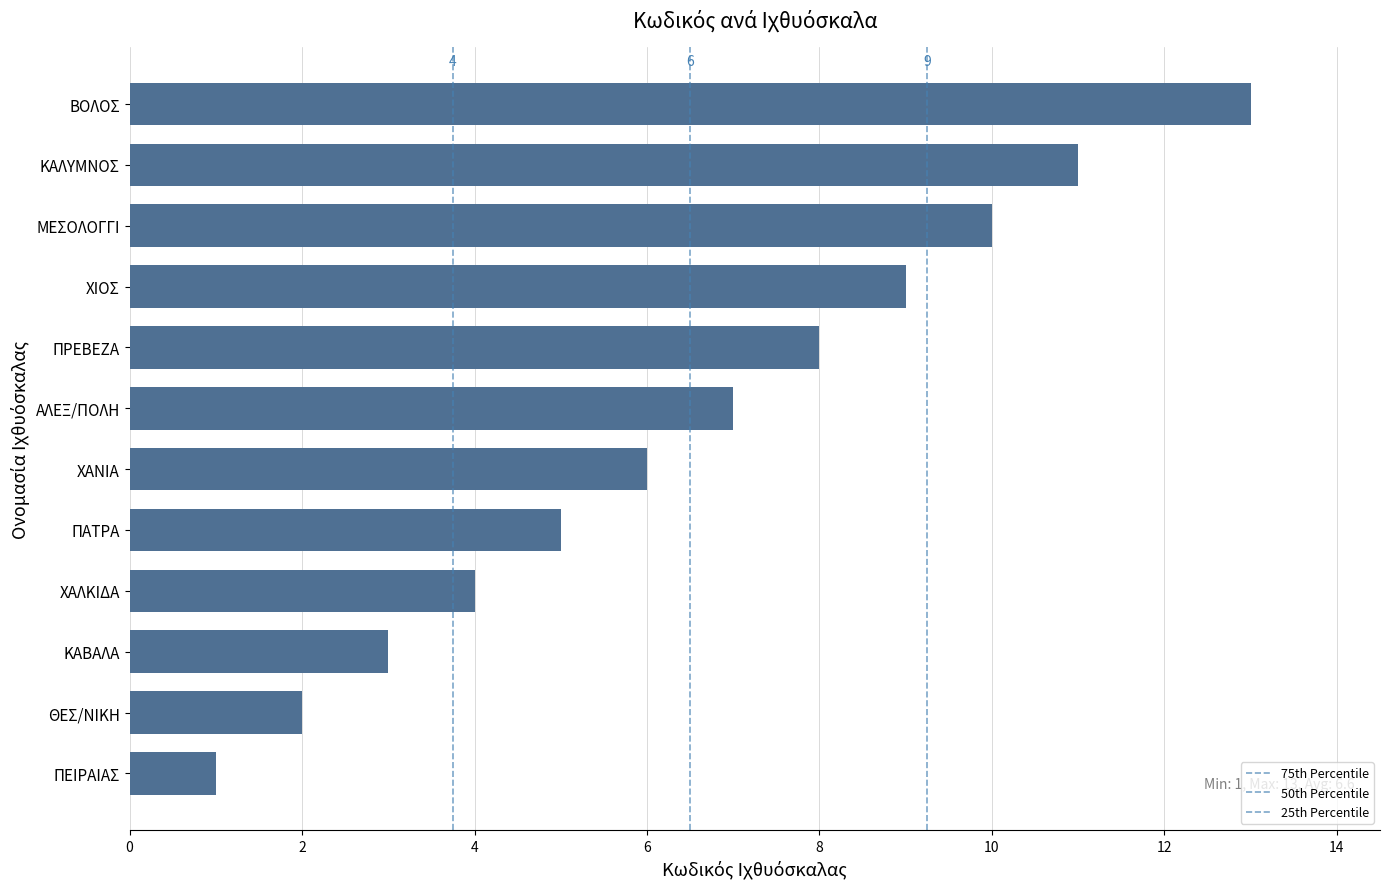

What is the minimum value shown in the chart?

1